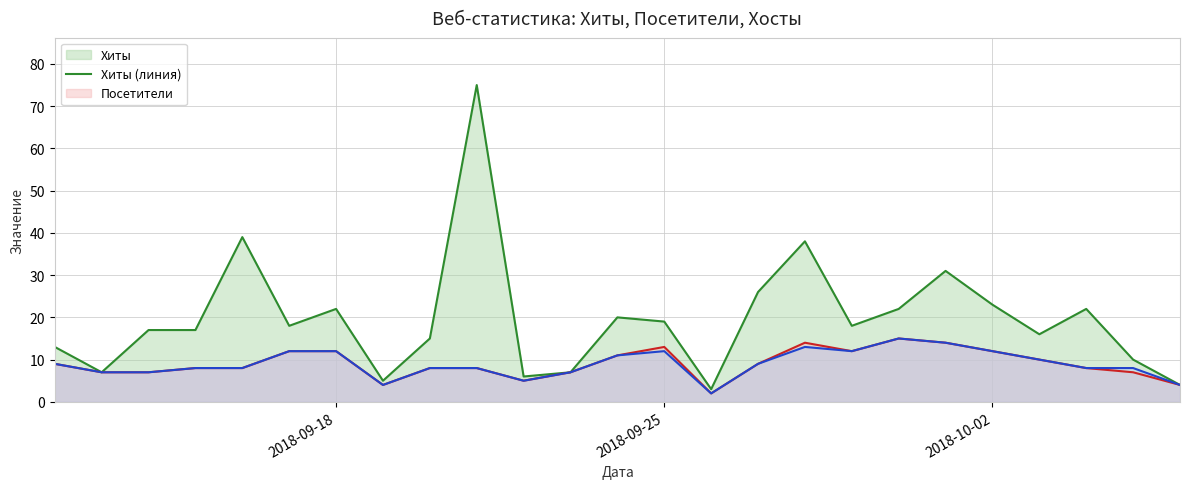

What is the total value across all series at 2018-10-02?

47